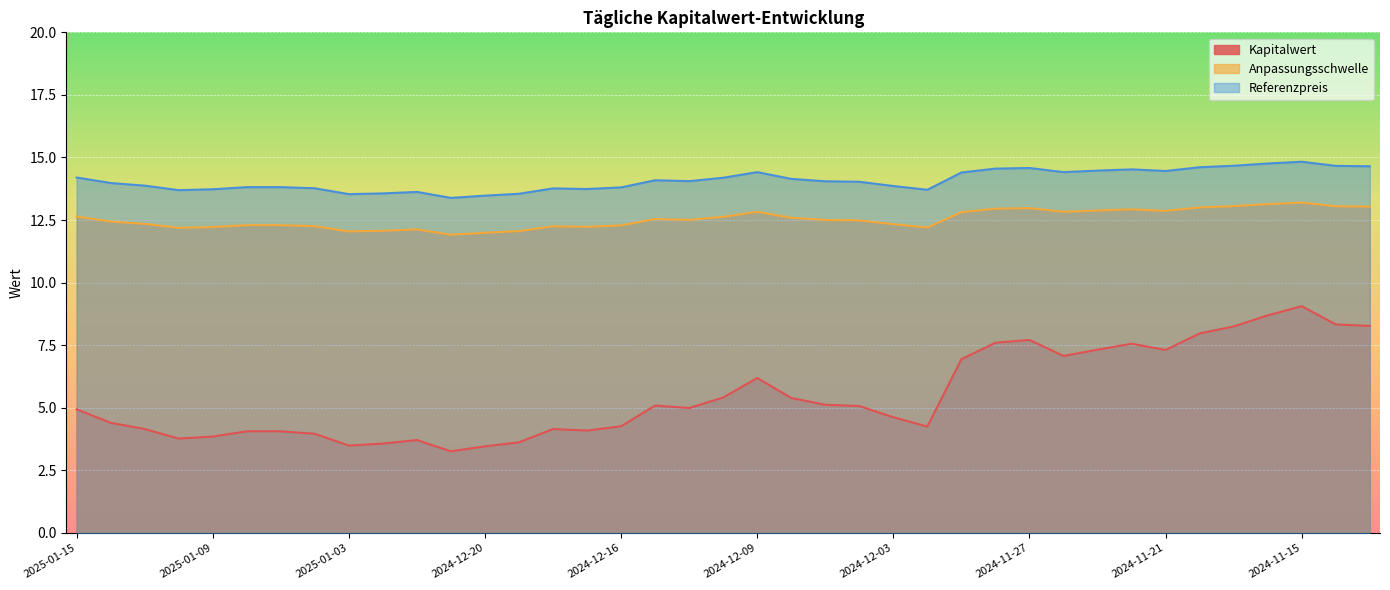

Reading left to right, transcribe all the data shown in this chart.

Kapitalwert: 4.9	4.4	4.2	3.8	3.9	4.1	4.1	4.0	3.5	3.6	3.7	3.3	3.5	3.6	4.2	4.1	4.3	5.1	5.0	5.4	6.2	5.4	5.1	5.1	4.6	4.2	6.9	7.6	7.7	7.1	7.3	7.6	7.3	8.0	8.2	8.7	9.1	8.3	8.3
Anpassungsschwelle: 12.6	12.4	12.3	12.2	12.2	12.3	12.3	12.3	12.0	12.1	12.1	11.9	12.0	12.1	12.3	12.2	12.3	12.5	12.5	12.6	12.8	12.6	12.5	12.5	12.3	12.2	12.8	13.0	13.0	12.8	12.9	12.9	12.9	13.0	13.1	13.1	13.2	13.1	13.0
Referenzpreis: 14.2	14.0	13.9	13.7	13.7	13.8	13.8	13.8	13.5	13.6	13.6	13.4	13.5	13.6	13.8	13.7	13.8	14.1	14.1	14.2	14.4	14.1	14.1	14.0	13.9	13.7	14.4	14.6	14.6	14.4	14.5	14.5	14.5	14.6	14.7	14.8	14.8	14.7	14.7